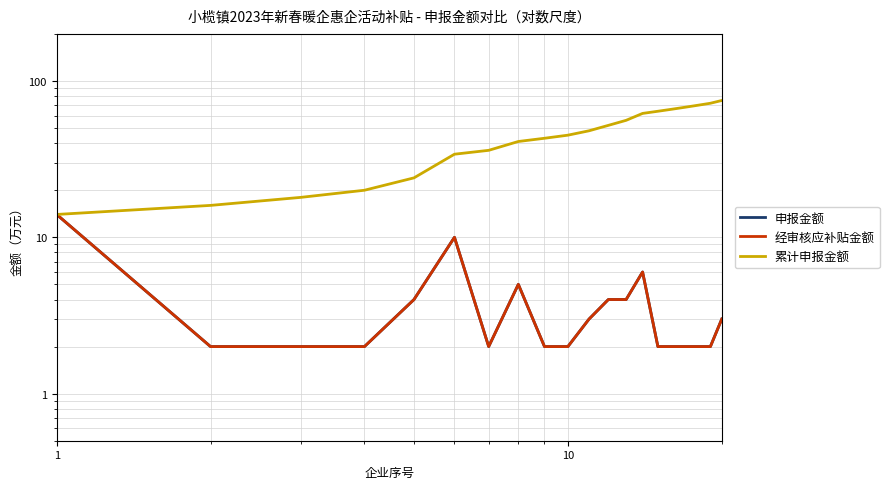

What is the minimum value for 经审核应补贴金额?

2